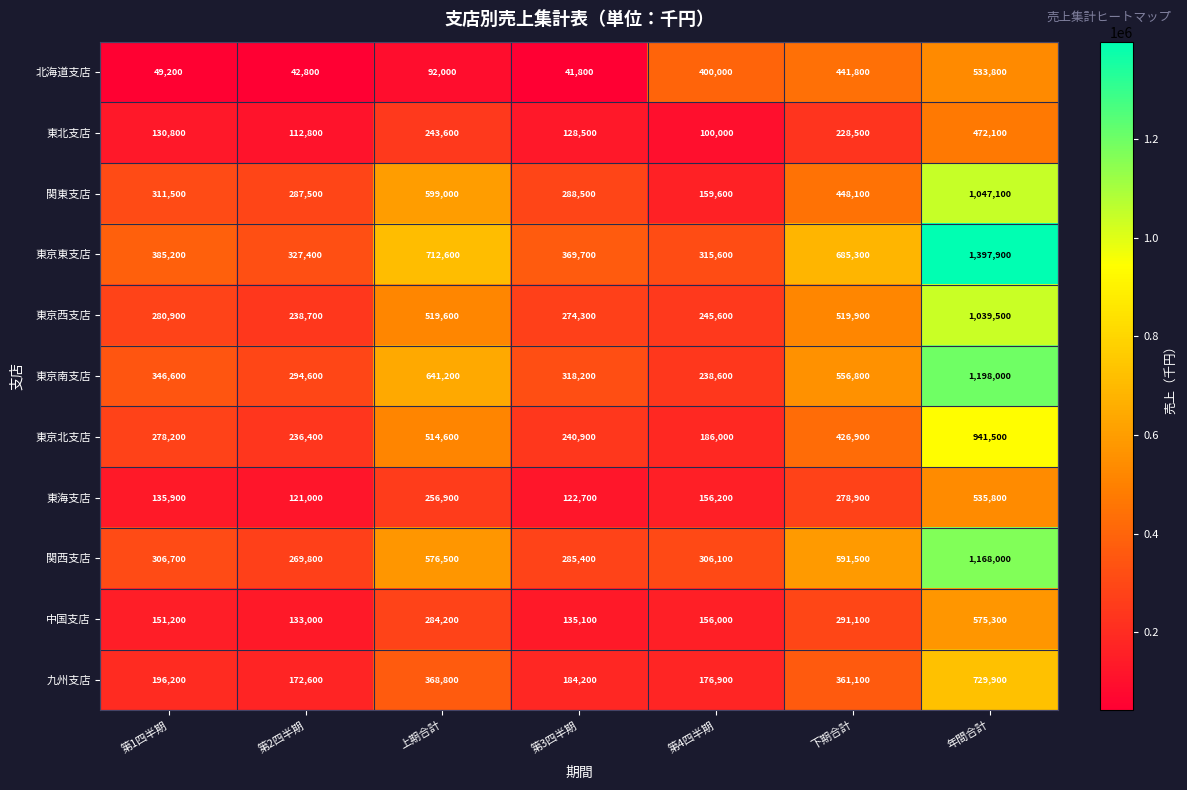

Which category has the lowest value across all series?

第3四半期